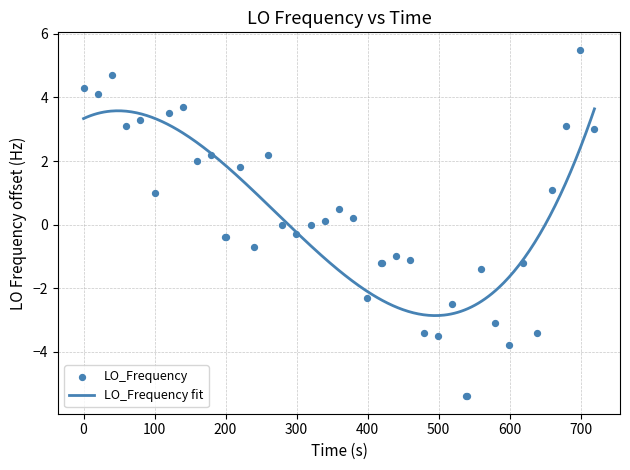

What is the highest value of the LO_Frequency fit series?

3.6